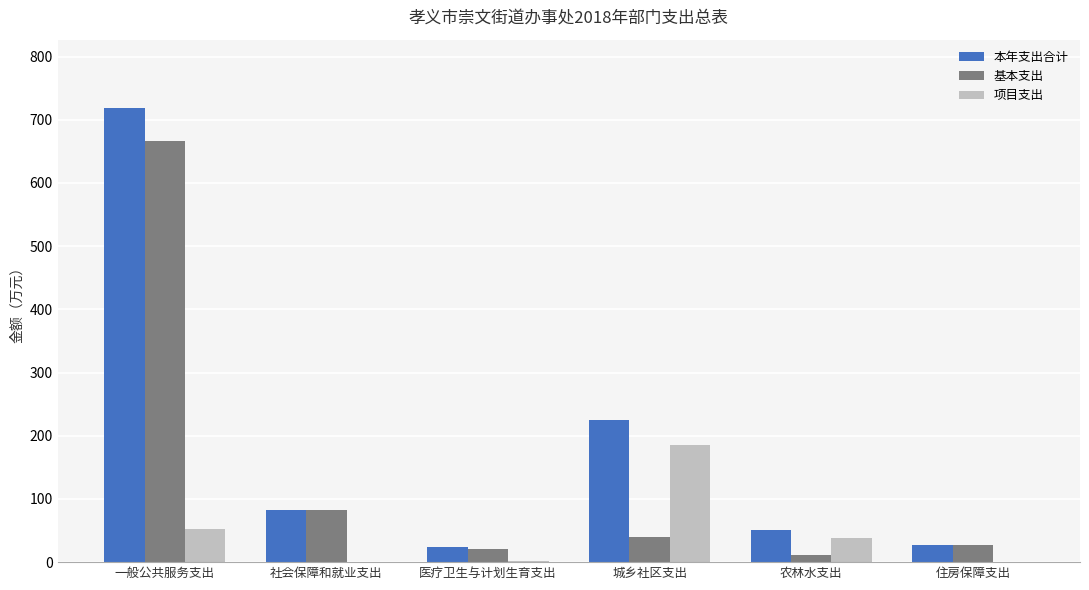

Count the number of categories in the chart.

6